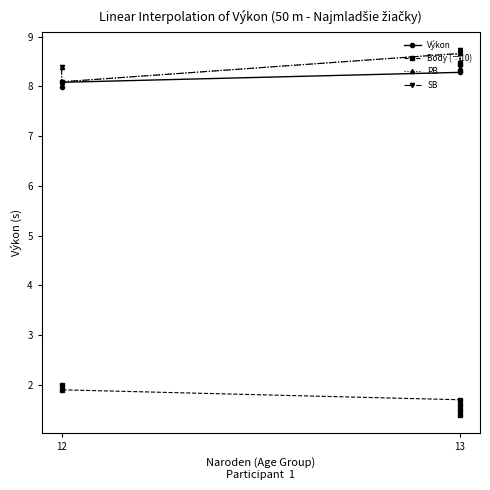

What is the greatest value displayed?

8.7